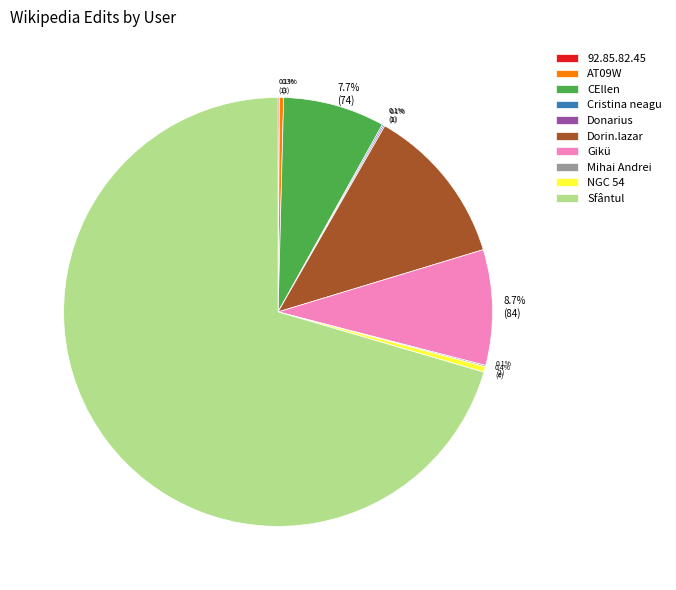

What is the largest slice in the pie chart?

Sfântul